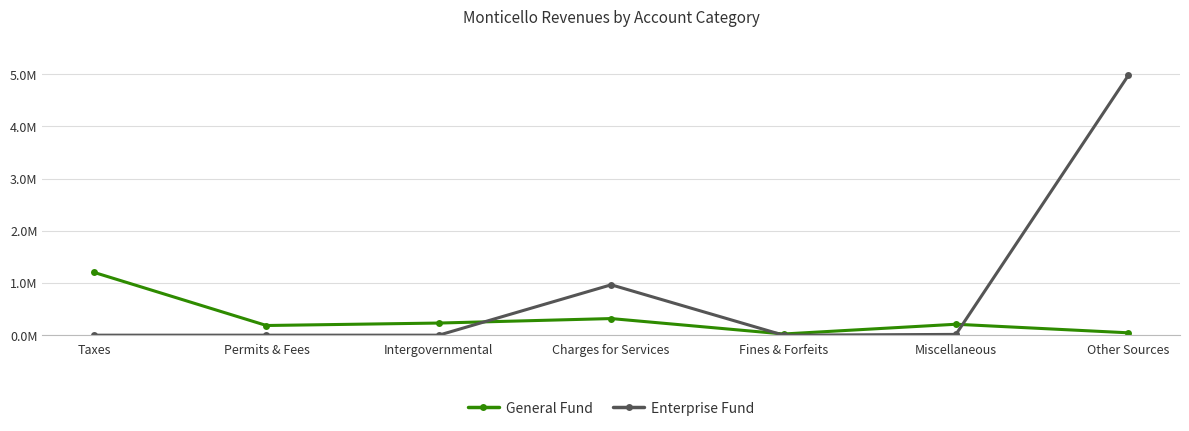

At which category is the sum across all series the highest?

Other Sources